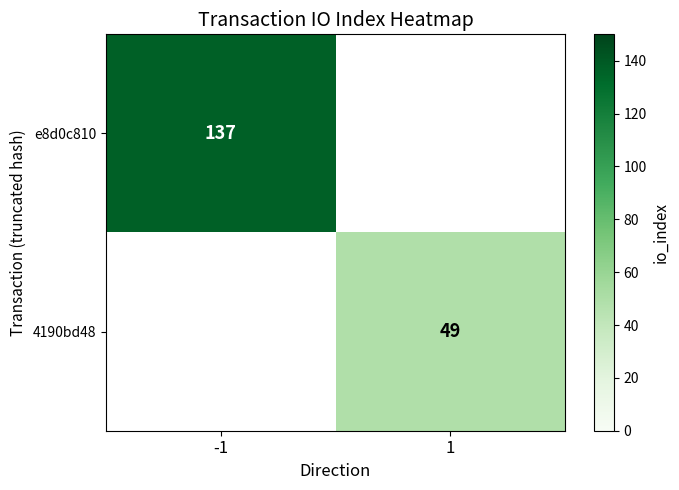

Is the value of e8d0c810 at -1 greater than the value of 4190bd48 at 1?

Yes